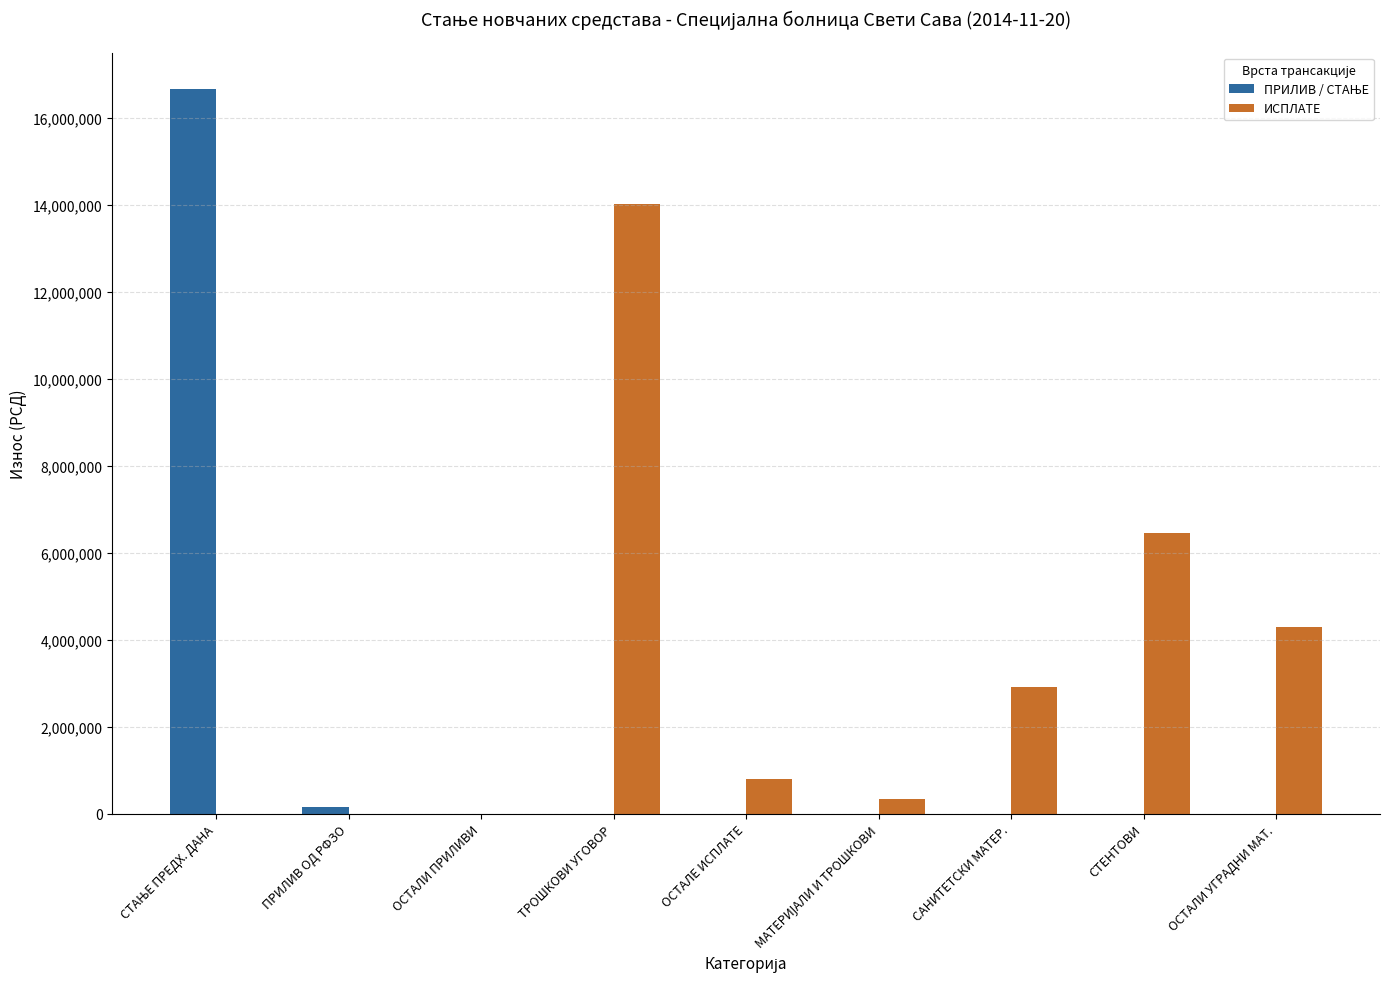

At which label is ИСПЛАТЕ closest to 7013131?

СТЕНТОВИ